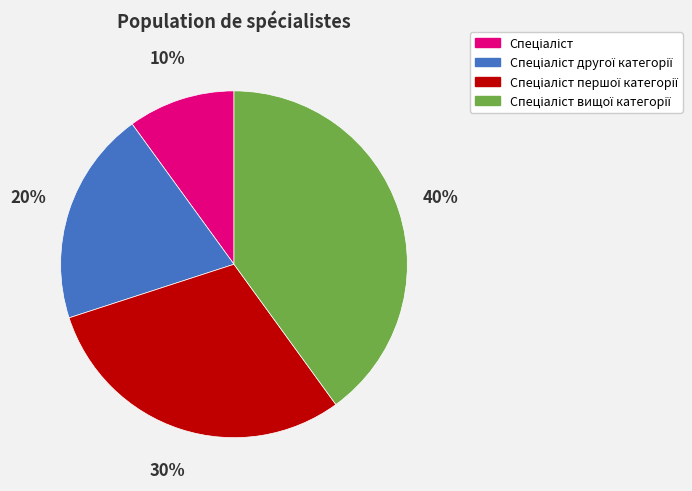

To the nearest percent, what is the average slice percentage?

25%